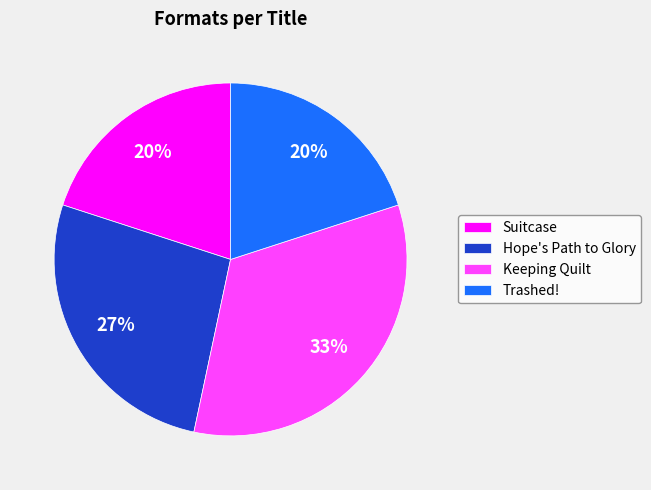

How many slices are in this pie chart?

4